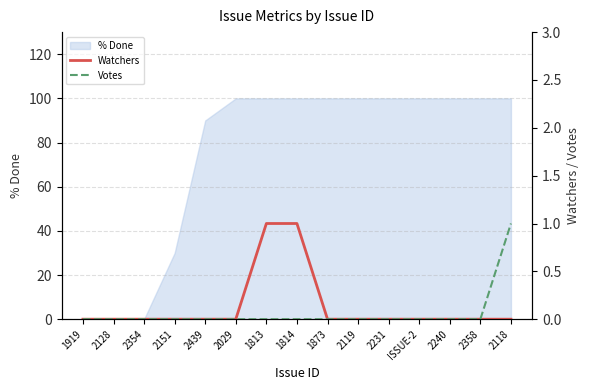

At which label is % Done closest to 50?

2151